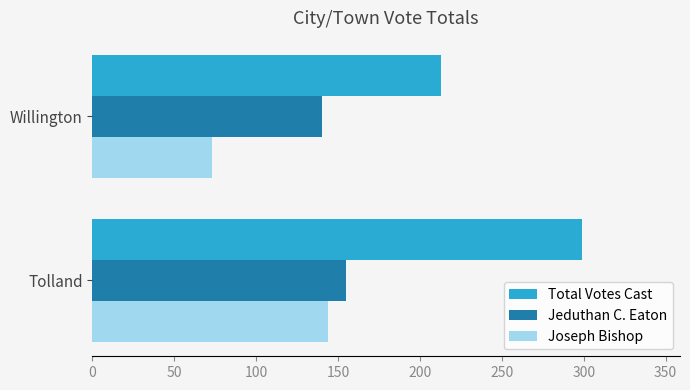

At Willington, list the series in order from largest to smallest.

Total Votes Cast, Jeduthan C. Eaton, Joseph Bishop